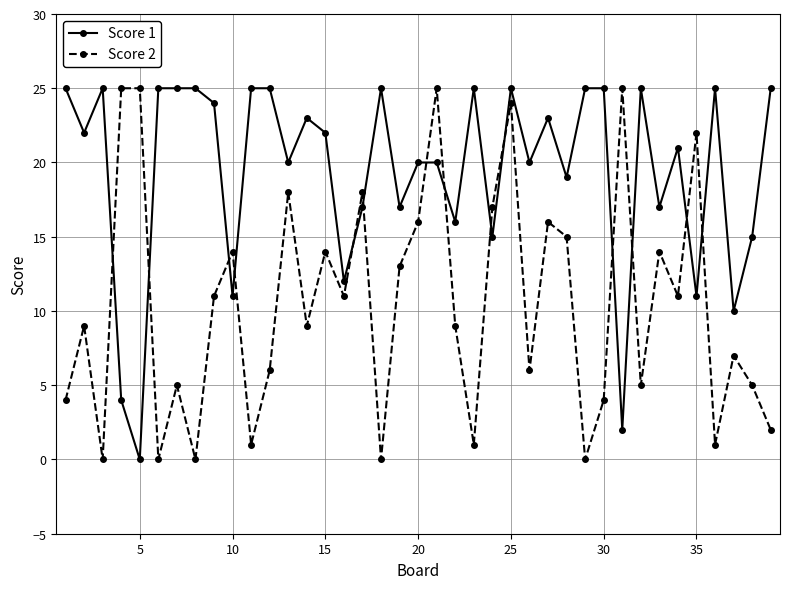

Which series has the largest total across all categories?

Score 1